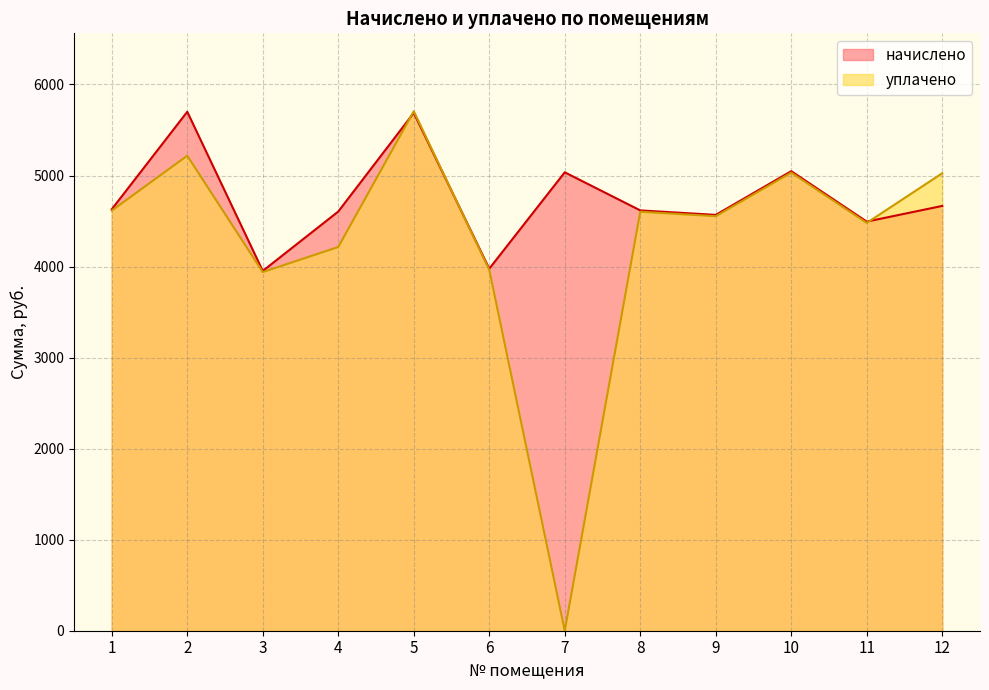

How many intersections are there between начислено and уплачено?

3